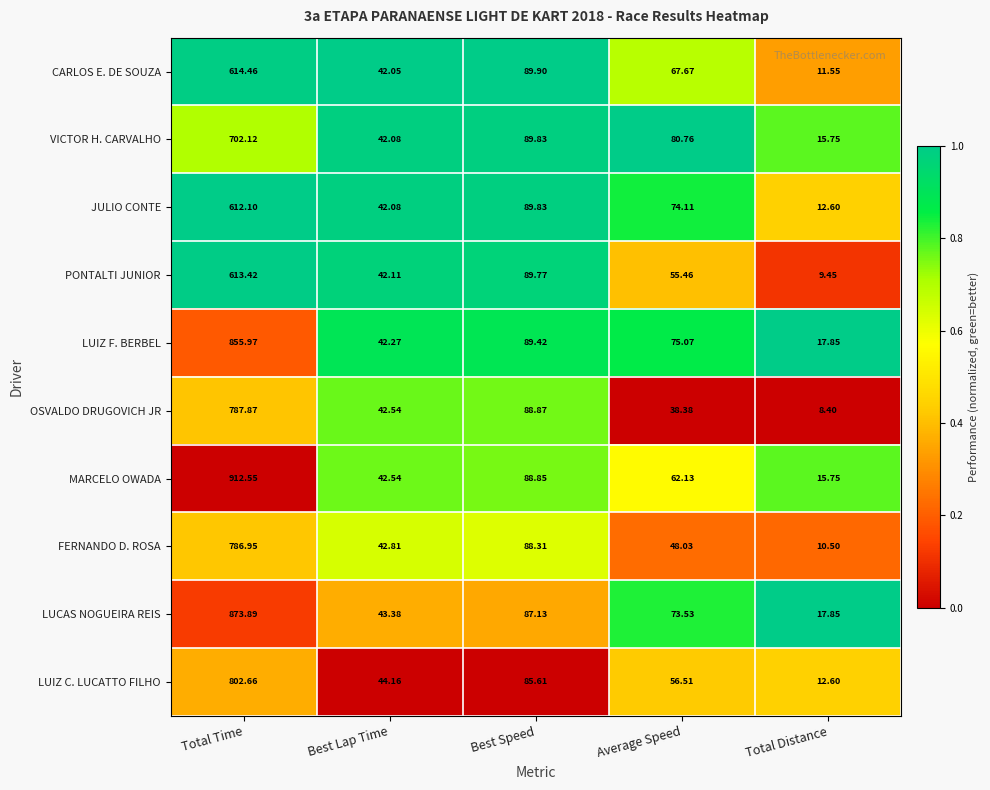

Which series has the largest total across all categories?

MARCELO OWADA